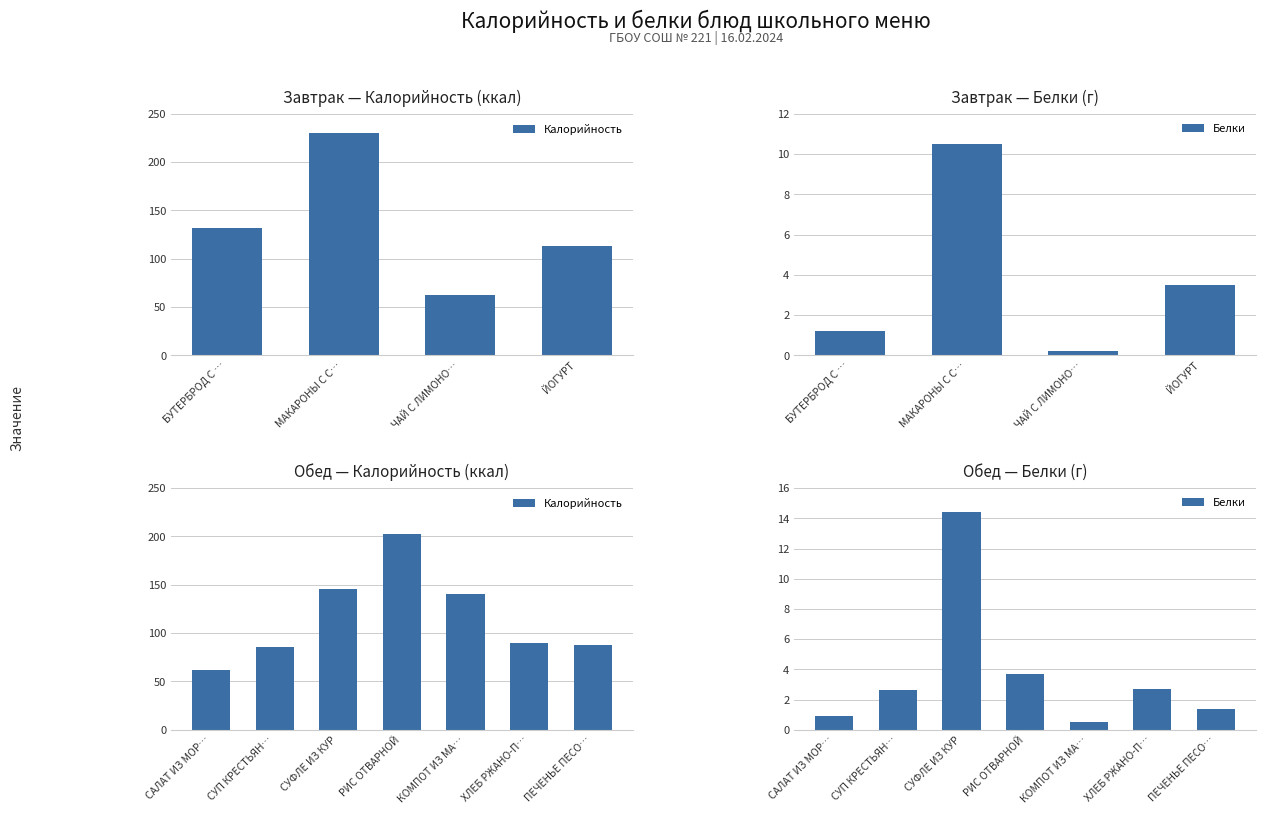

Between СУФЛЕ ИЗ КУР and ХЛЕБ РЖАНО-П…, which series saw the biggest shift?

Калорийность